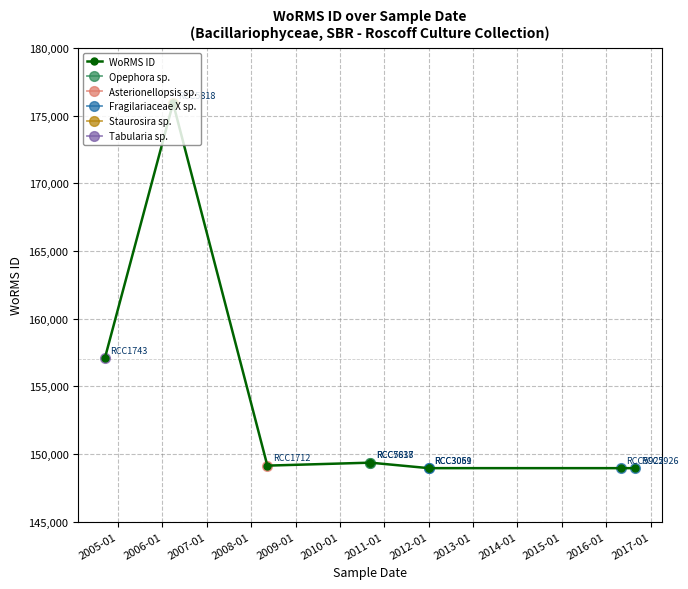

List the labels in order of value, largest first.

2006-03-29, 2004-09-13, 2010-09-09, 2010-09-09, 2008-05-13, 2012-01-01, 2012-01-01, 2016-04-29, 2016-08-26